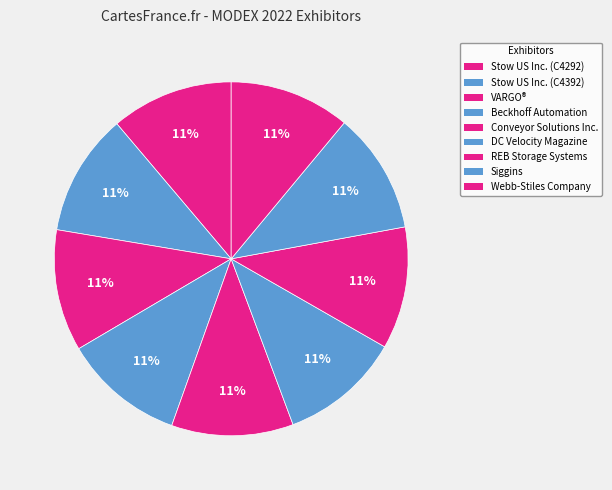

How much of the chart is everything except Webb-Stiles Company?

89.0%